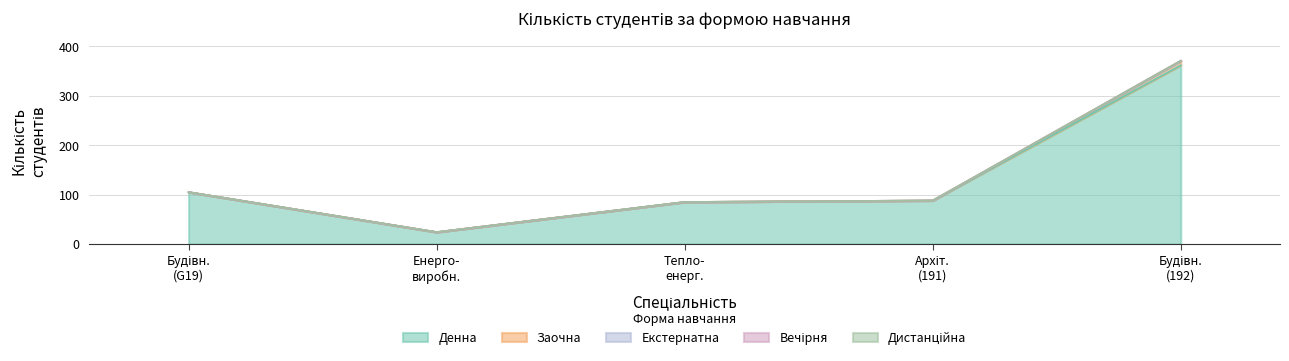

What is the average value of the Денна series?

133